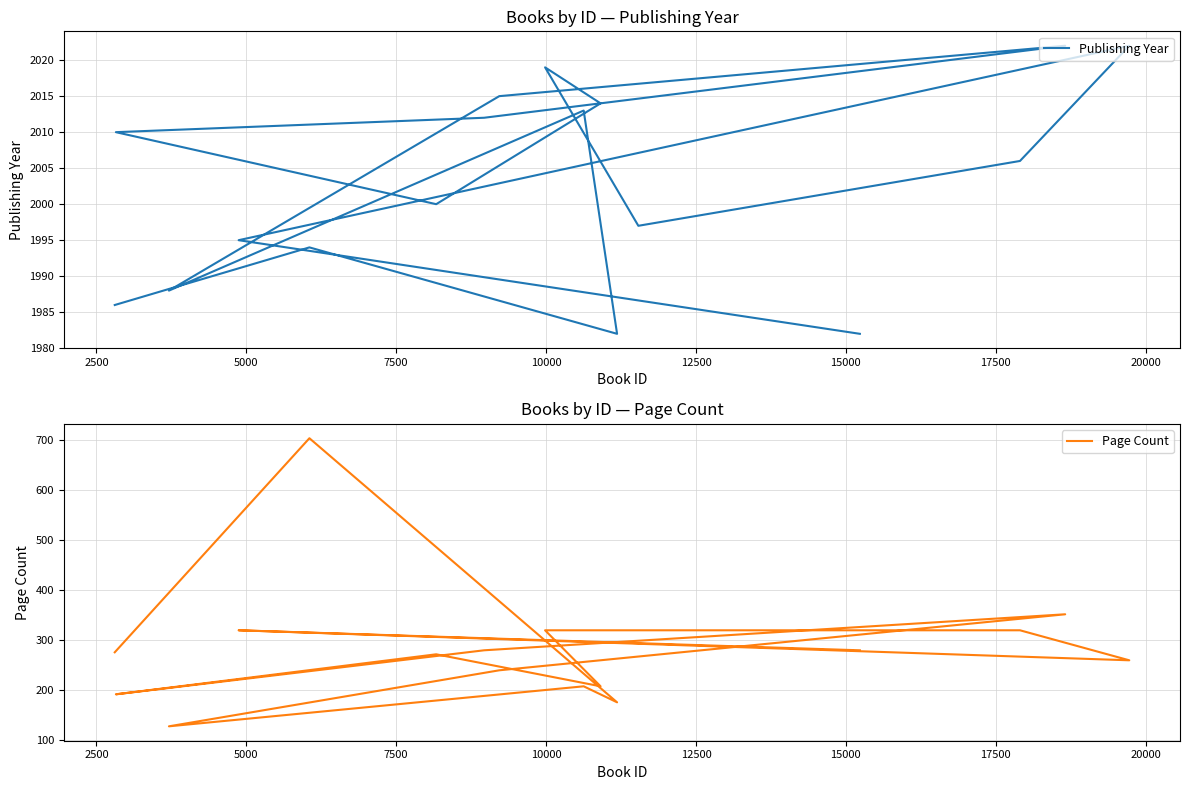

Is the value of Publishing Year at 17500 greater than the value of Page Count at 12?

Yes